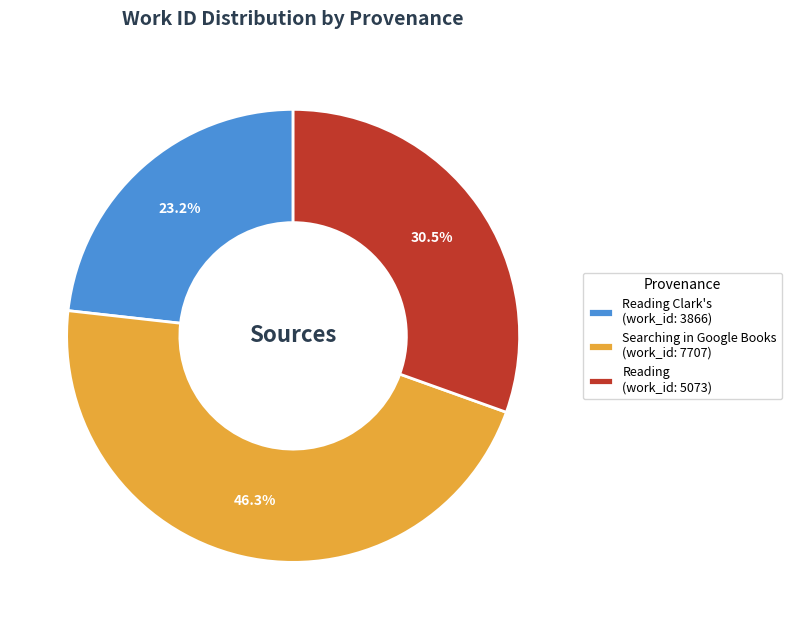

Count the number of slices in the pie.

3